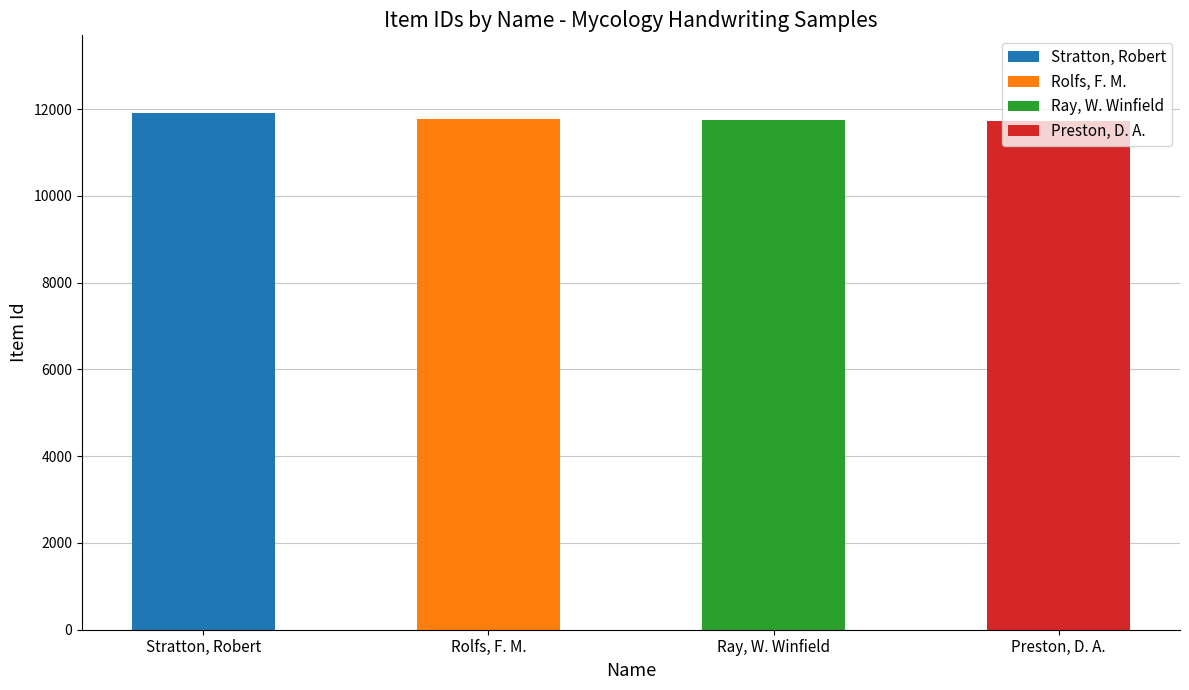

Does the chart contain any negative values?

No